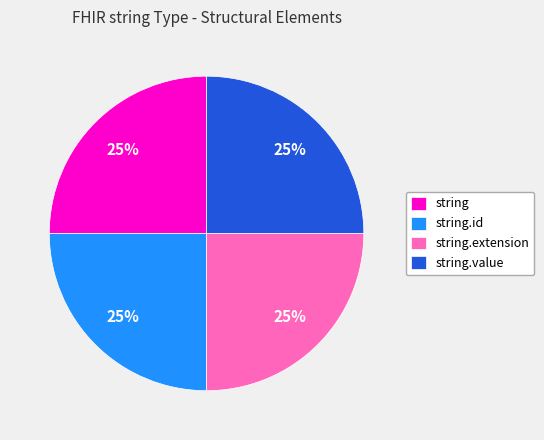

Approximately how many times larger is the value at string.id compared to string?

1.0